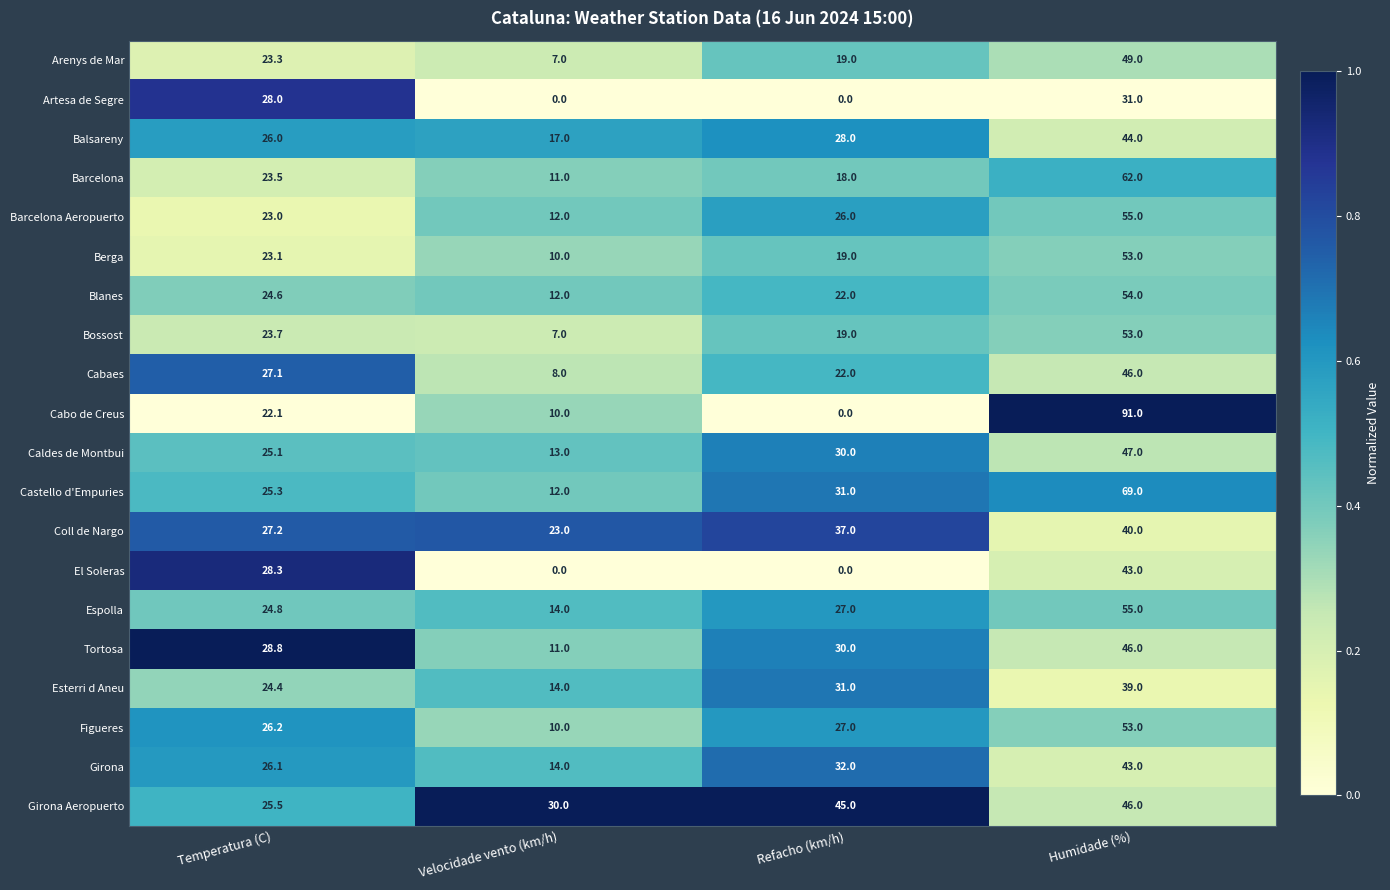

What is the sum of the Figueres values at Refacho (km/h) and Temperatura (C)?

53.2